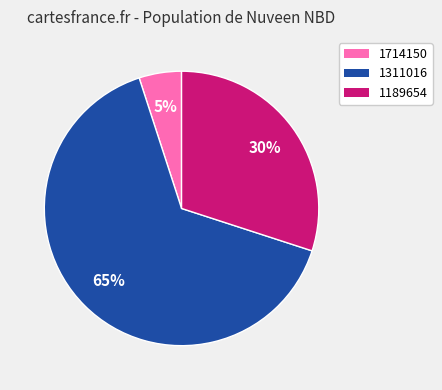

Do 1714150 and 1189654 together represent more than half of the pie?

No